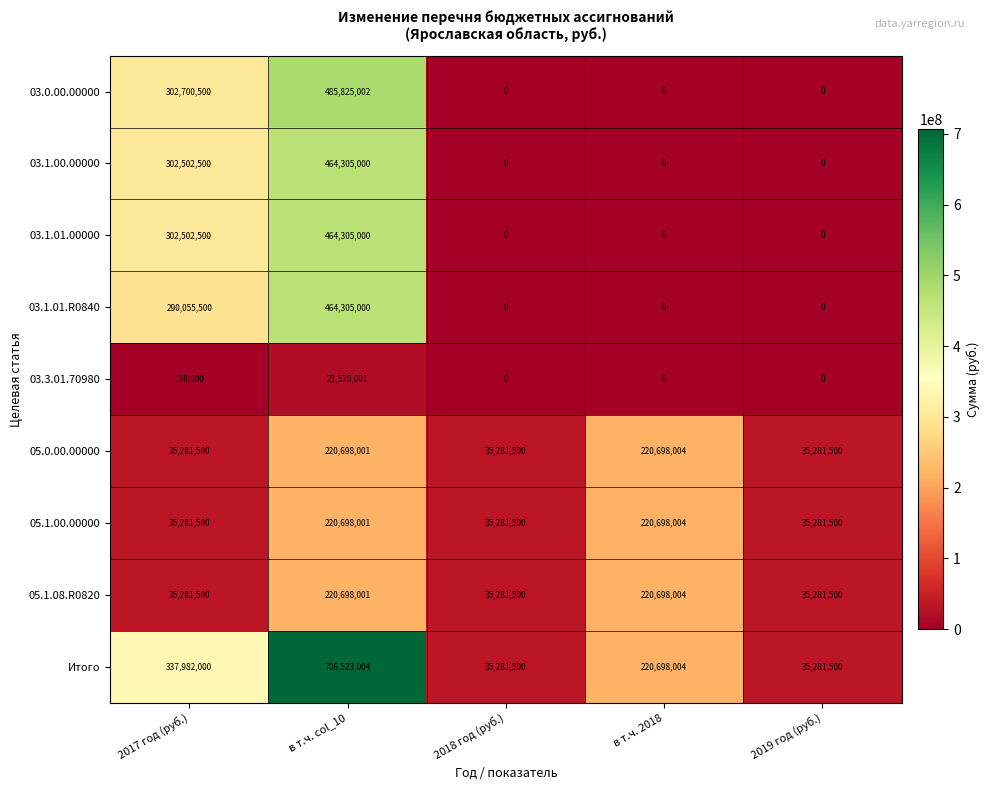

The value of 03.3.01.70980 at 2017 год (руб.) is 303337. True or false?

False